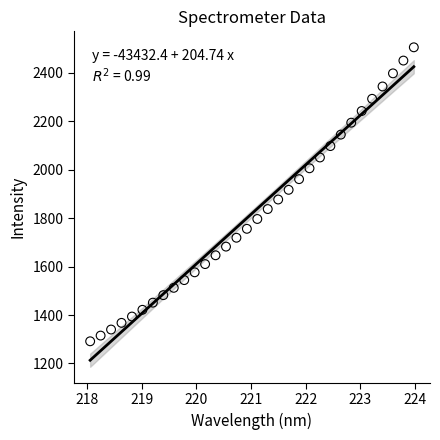

What is the range of Y values (max minus min)?

1214.0